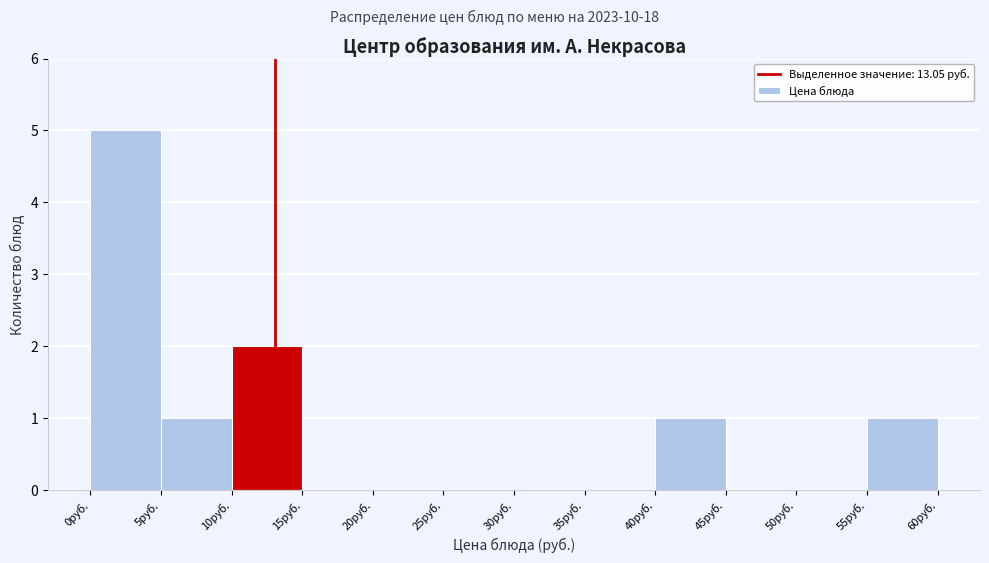

Which range on the x-axis has the tallest bar?

0 to 5